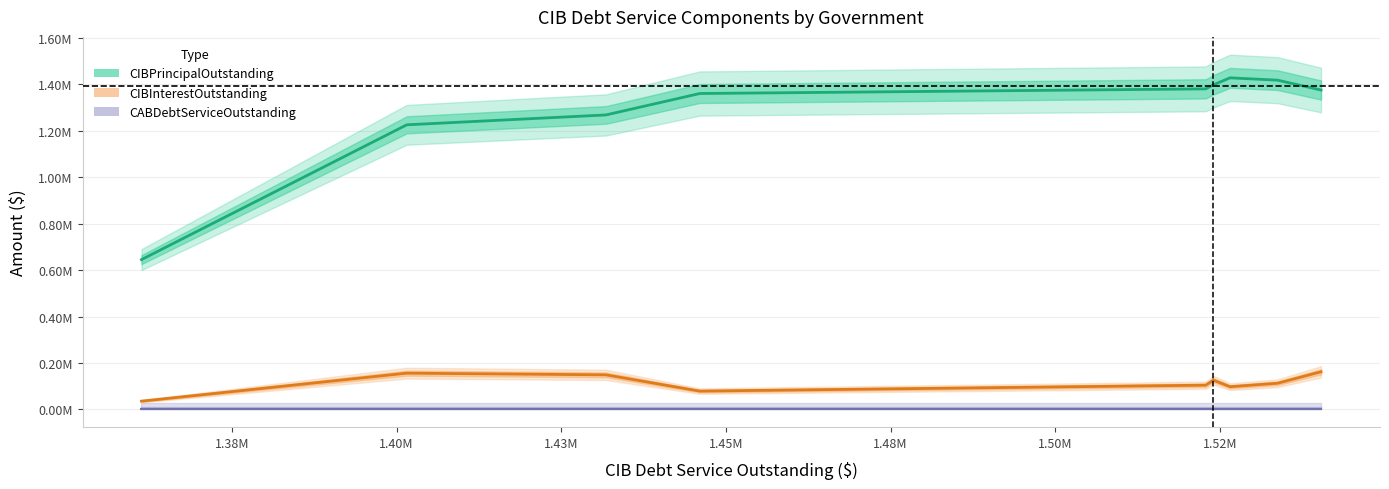

What is the sum of all CIBPrincipalOutstanding values?

11495542.8